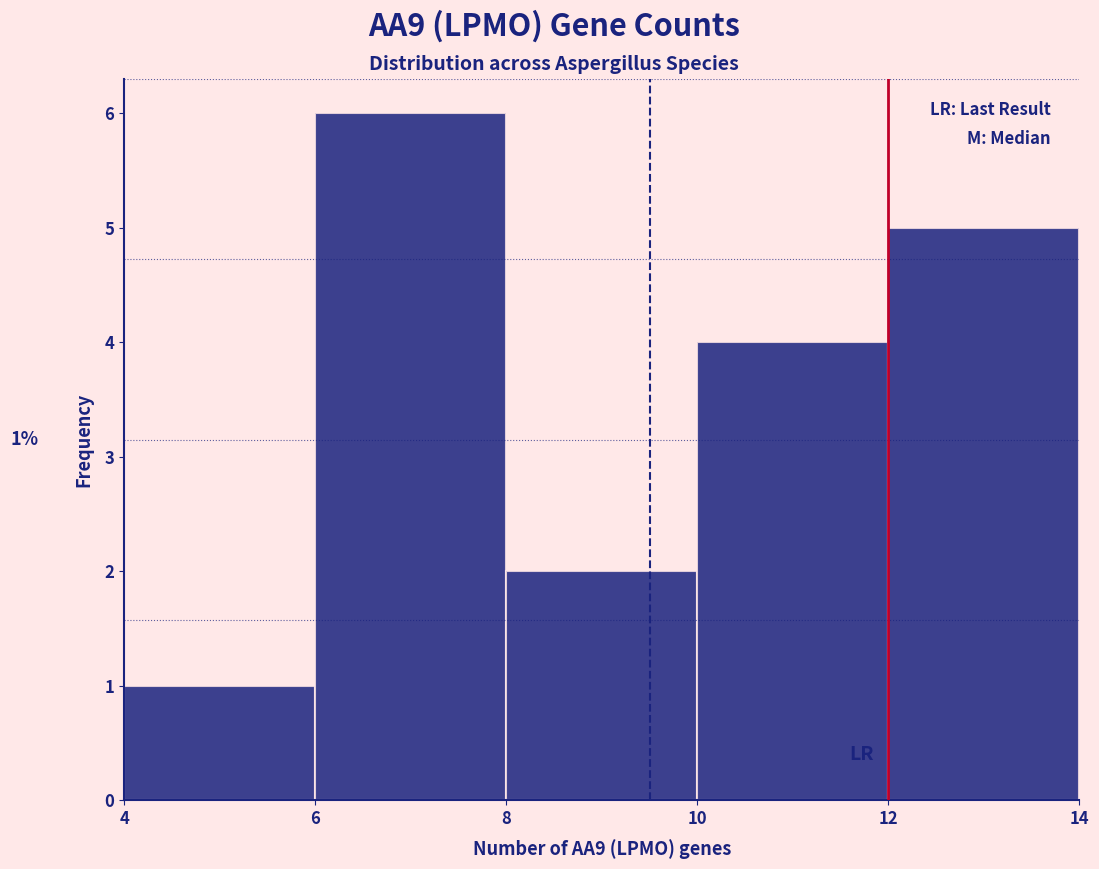

Which range on the x-axis has the tallest bar?

6 to 8